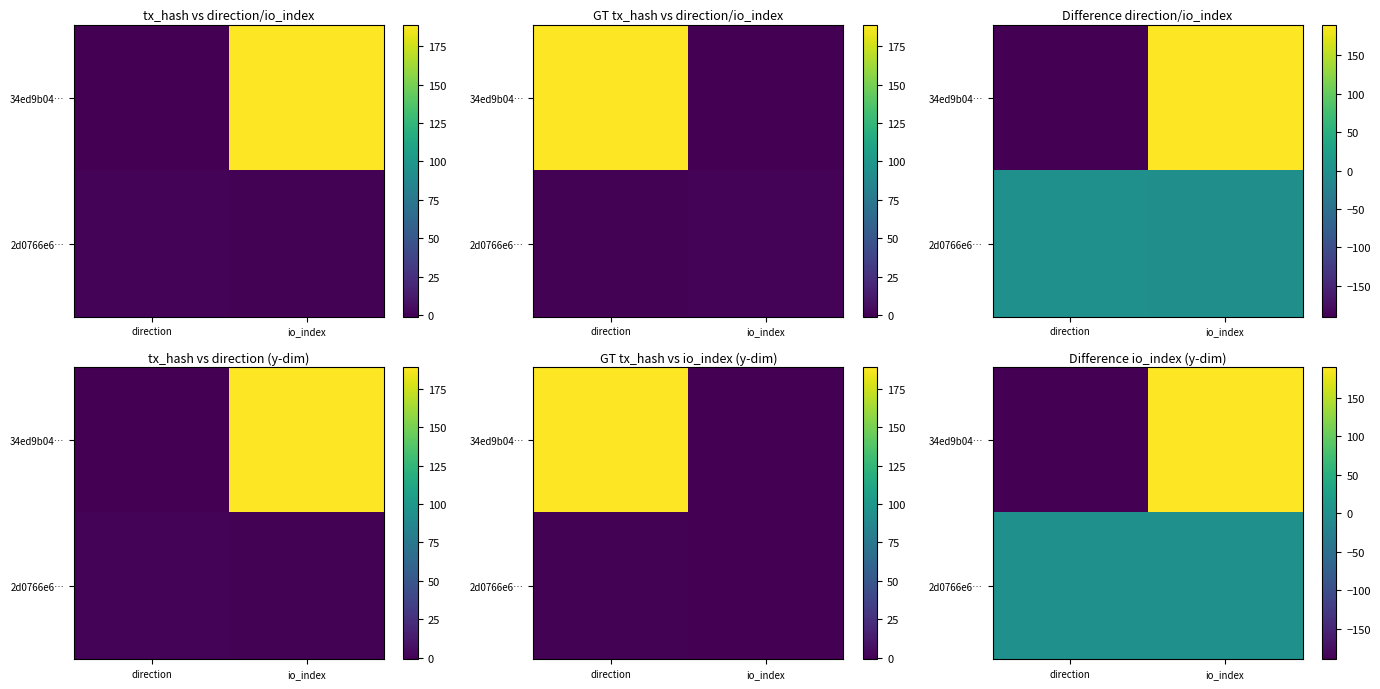

At how many categories does at least one series exceed -10?

2